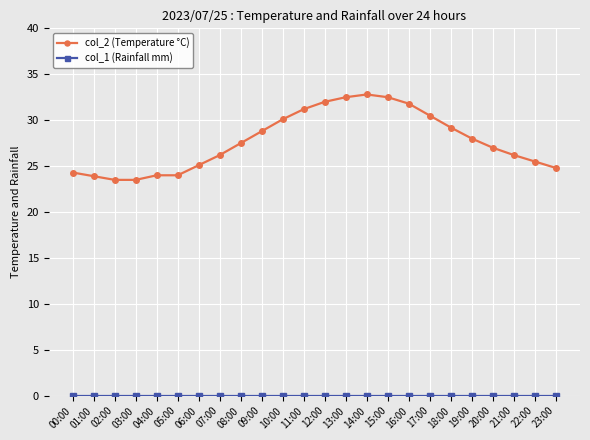

What is the average value of the col_2 (Temperature °C) series?

27.7